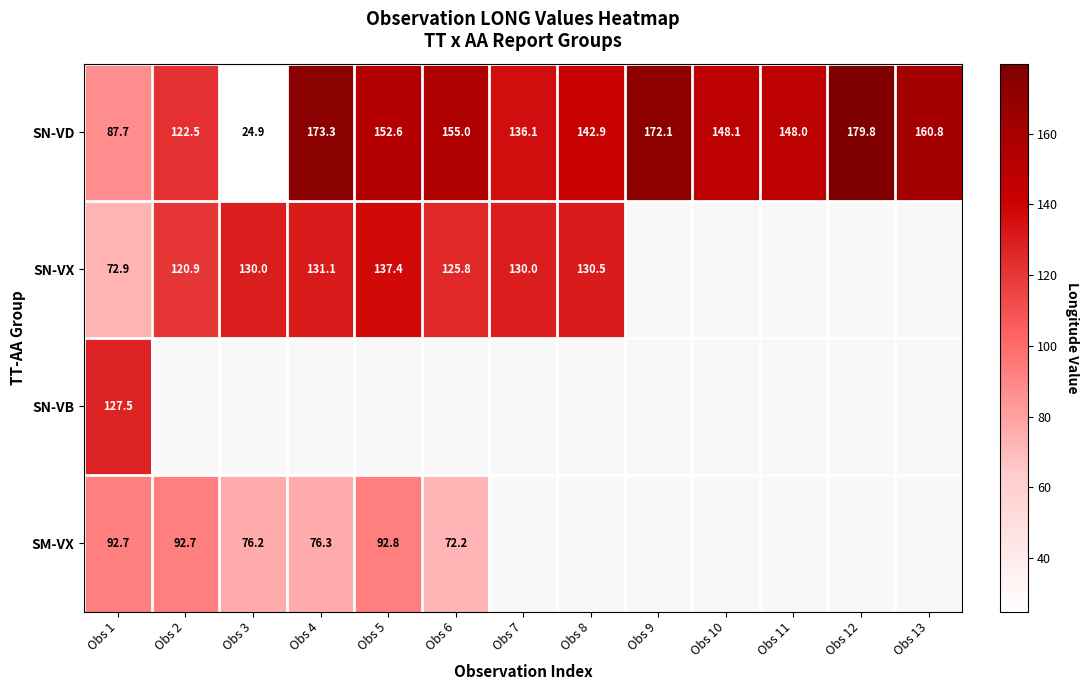

List the labels in order of SN-VD value, smallest first.

Obs 3, Obs 1, Obs 2, Obs 7, Obs 8, Obs 11, Obs 10, Obs 5, Obs 6, Obs 13, Obs 9, Obs 4, Obs 12